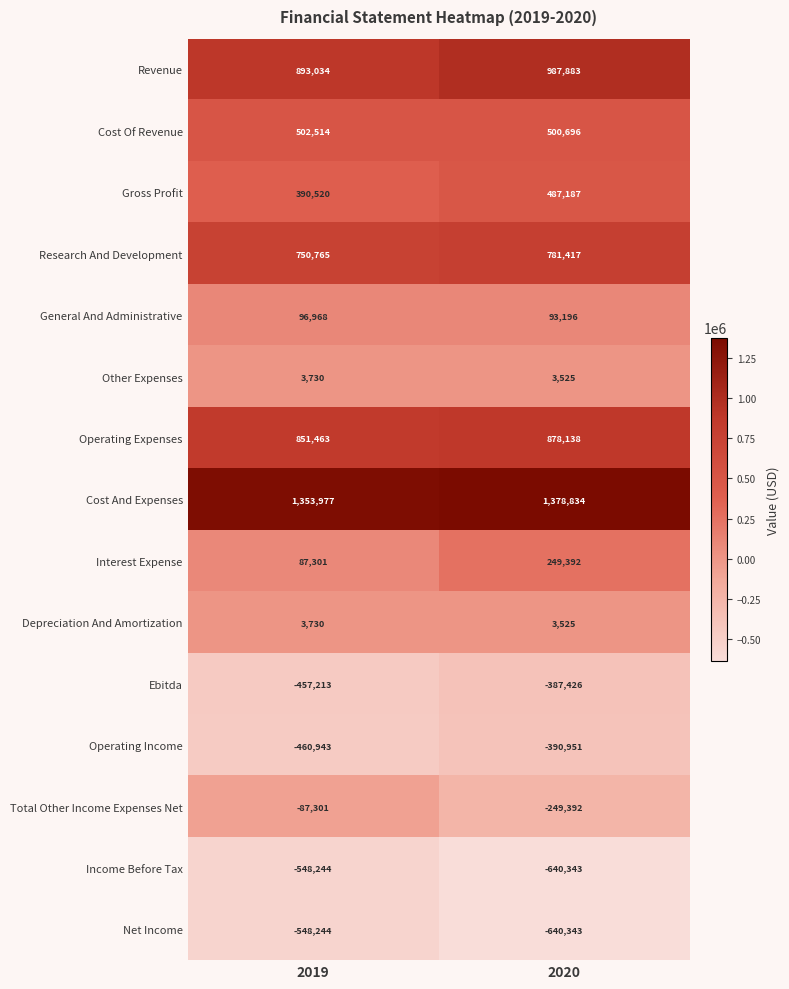

What is the difference between the maximum and minimum values in the Operating Expenses series?

26675